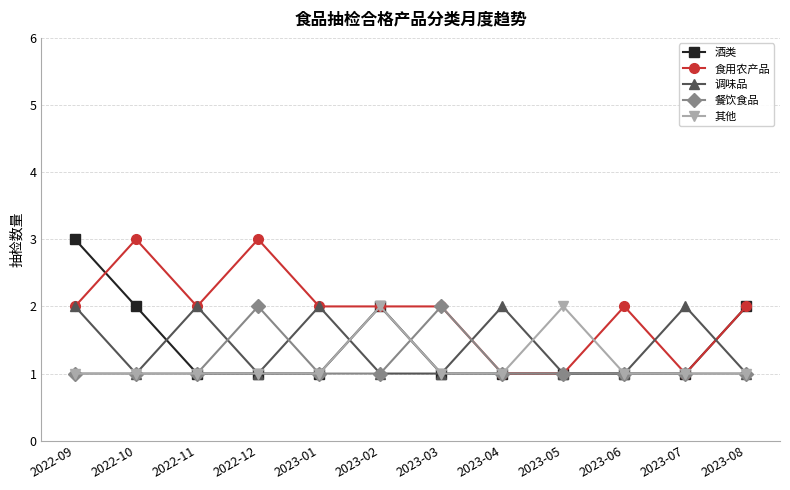

What is the approximate value of 调味品 at 2023-01?

2